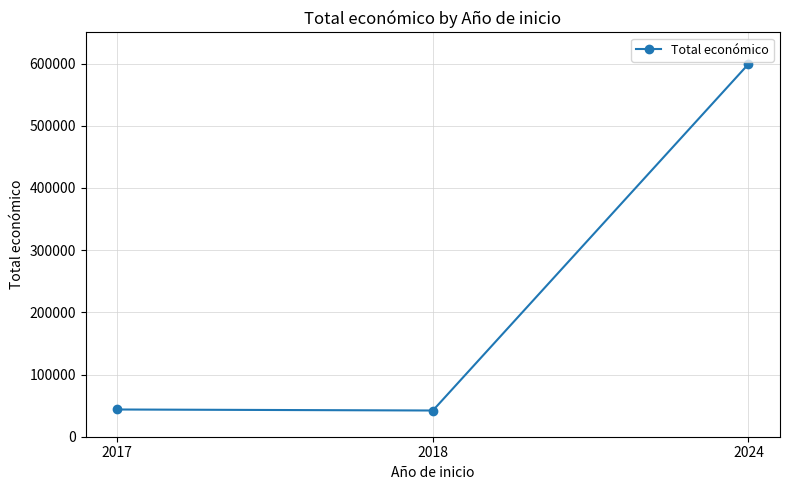

What is the average value?

228351